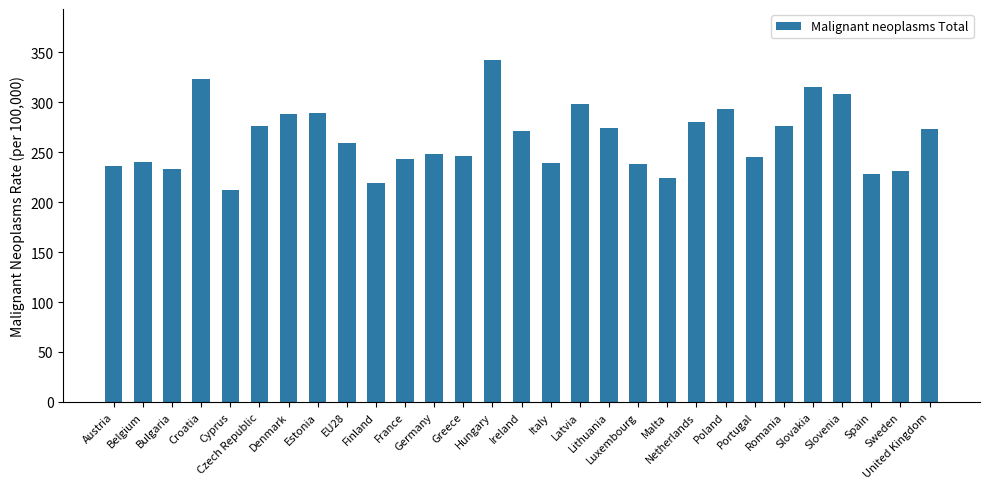

What is the average value?

263.9